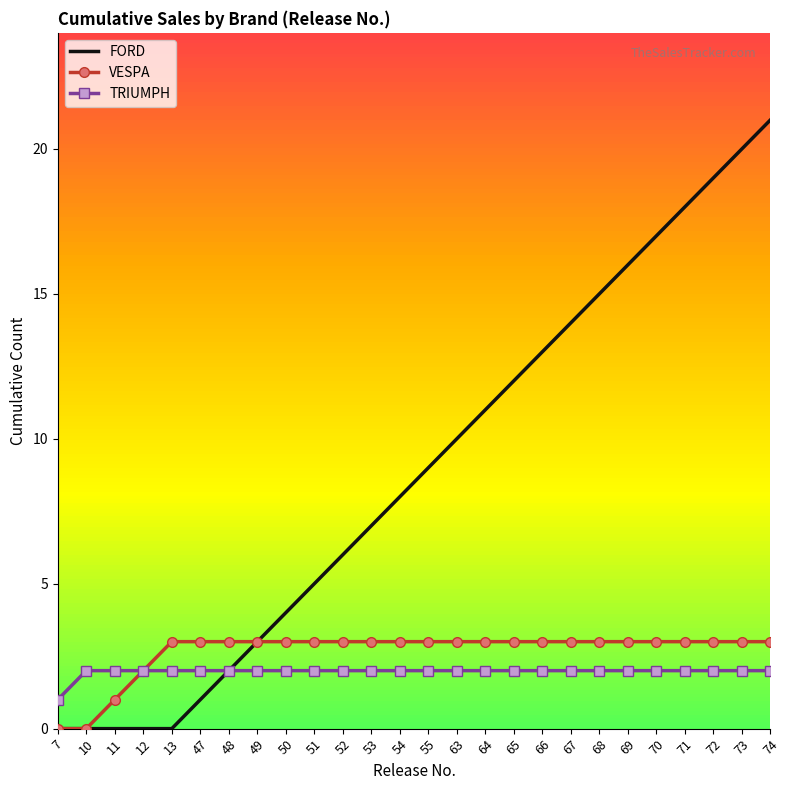

What is the difference between the FORD values at 65 and 71?

6